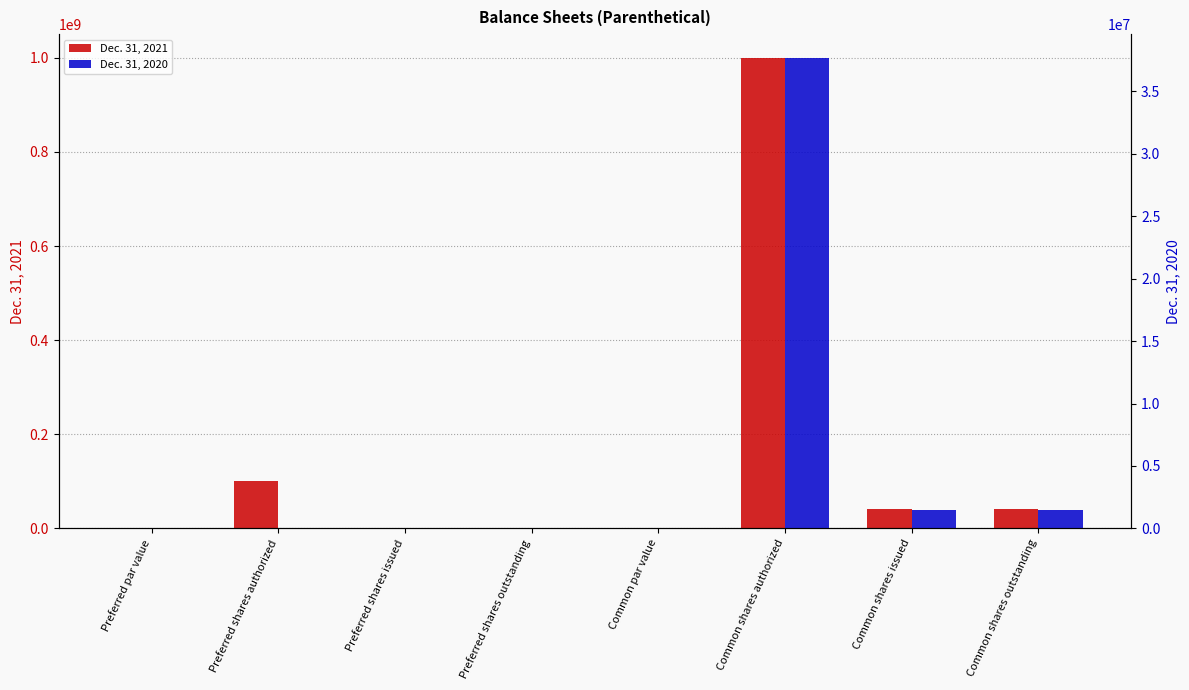

The Dec. 31, 2020 series shows 13619111 at Preferred shares outstanding. True or false?

False